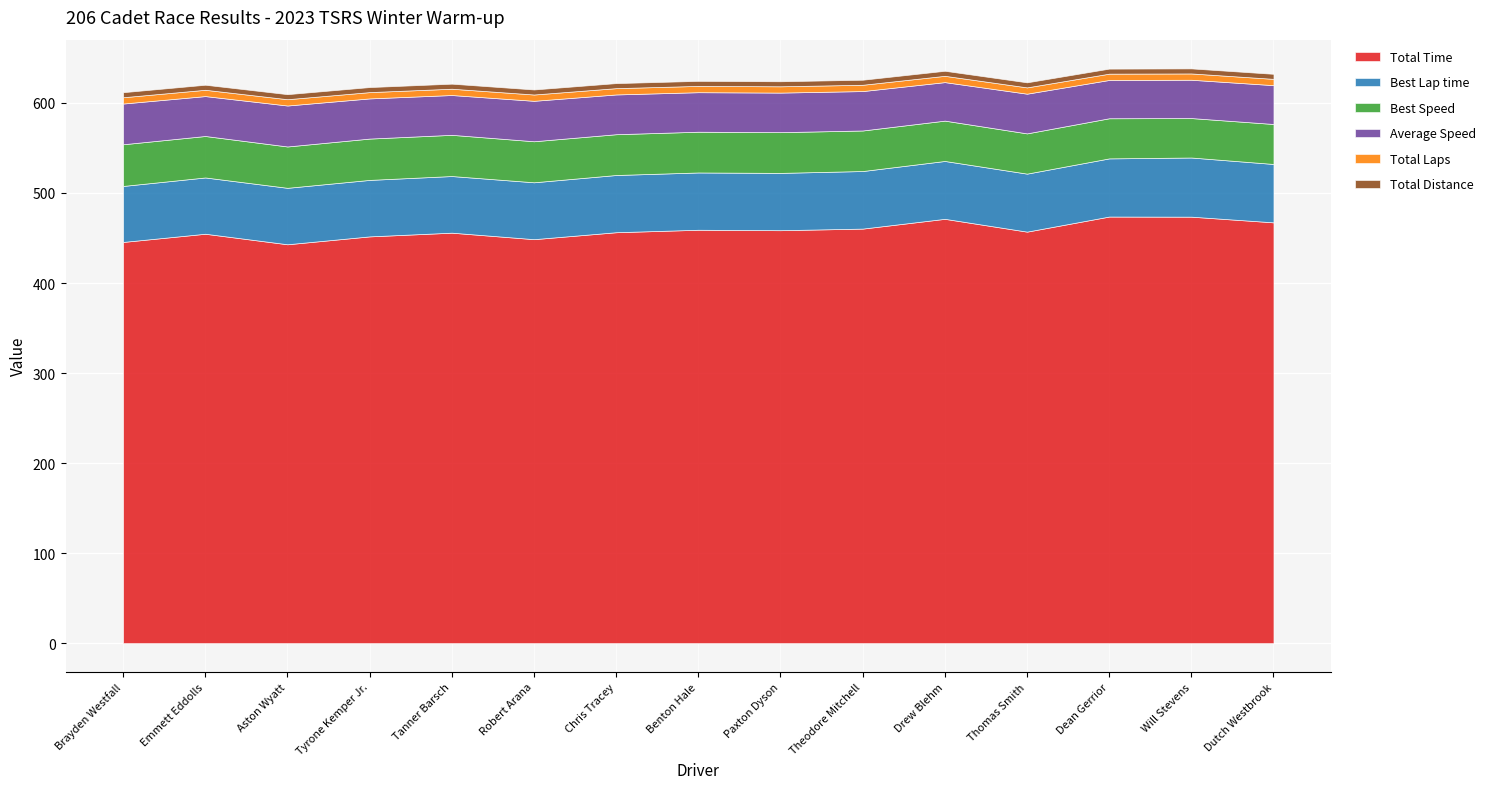

Reading left to right, list all the values displayed in this chart.

Total Time: Brayden Westfall=445.6	Emmett Eddolls=454.7	Aston Wyatt=443.0	Tyrone Kemper Jr.=451.8	Tanner Barsch=455.9	Robert Arana=448.7	Chris Tracey=456.4	Benton Hale=459.2	Paxton Dyson=458.7	Theodore Mitchell=460.4	Drew Blehm=471.3	Thomas Smith=457.1	Dean Gerrior=473.8	Will Stevens=473.7	Dutch Westbrook=467.4
Best Lap time: Brayden Westfall=62.2	Emmett Eddolls=62.5	Aston Wyatt=62.7	Tyrone Kemper Jr.=62.7	Tanner Barsch=62.9	Robert Arana=63.2	Chris Tracey=63.6	Benton Hale=63.6	Paxton Dyson=63.7	Theodore Mitchell=64.0	Drew Blehm=64.3	Thomas Smith=64.4	Dean Gerrior=64.6	Will Stevens=65.7	Dutch Westbrook=64.9
Best Speed: Brayden Westfall=46.3	Emmett Eddolls=46.1	Aston Wyatt=45.9	Tyrone Kemper Jr.=45.9	Tanner Barsch=45.8	Robert Arana=45.6	Chris Tracey=45.3	Benton Hale=45.3	Paxton Dyson=45.2	Theodore Mitchell=45.0	Drew Blehm=44.8	Thomas Smith=44.7	Dean Gerrior=44.6	Will Stevens=43.8	Dutch Westbrook=44.4
Average Speed: Brayden Westfall=45.2	Emmett Eddolls=44.3	Aston Wyatt=45.5	Tyrone Kemper Jr.=44.6	Tanner Barsch=44.2	Robert Arana=44.9	Chris Tracey=44.2	Benton Hale=43.9	Paxton Dyson=44.0	Theodore Mitchell=43.8	Drew Blehm=42.8	Thomas Smith=44.1	Dean Gerrior=42.5	Will Stevens=42.6	Dutch Westbrook=43.1
Total Laps: Brayden Westfall=7.0	Emmett Eddolls=7.0	Aston Wyatt=7.0	Tyrone Kemper Jr.=7.0	Tanner Barsch=7.0	Robert Arana=7.0	Chris Tracey=7.0	Benton Hale=7.0	Paxton Dyson=7.0	Theodore Mitchell=7.0	Drew Blehm=7.0	Thomas Smith=7.0	Dean Gerrior=7.0	Will Stevens=7.0	Dutch Westbrook=7.0
Total Distance: Brayden Westfall=5.6	Emmett Eddolls=5.6	Aston Wyatt=5.6	Tyrone Kemper Jr.=5.6	Tanner Barsch=5.6	Robert Arana=5.6	Chris Tracey=5.6	Benton Hale=5.6	Paxton Dyson=5.6	Theodore Mitchell=5.6	Drew Blehm=5.6	Thomas Smith=5.6	Dean Gerrior=5.6	Will Stevens=5.6	Dutch Westbrook=5.6